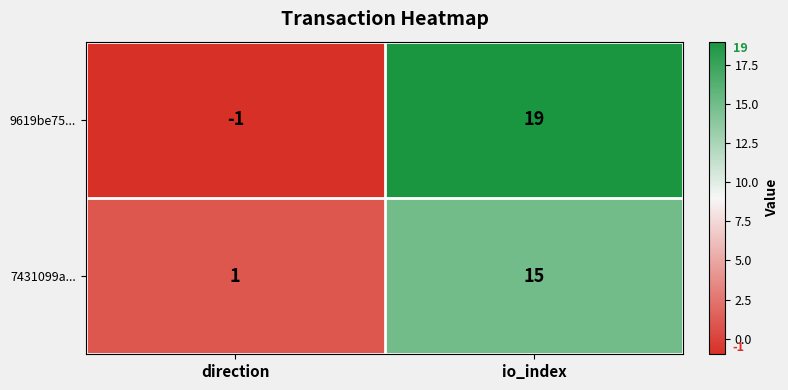

Which series has the largest range (max minus min)?

9619be75...